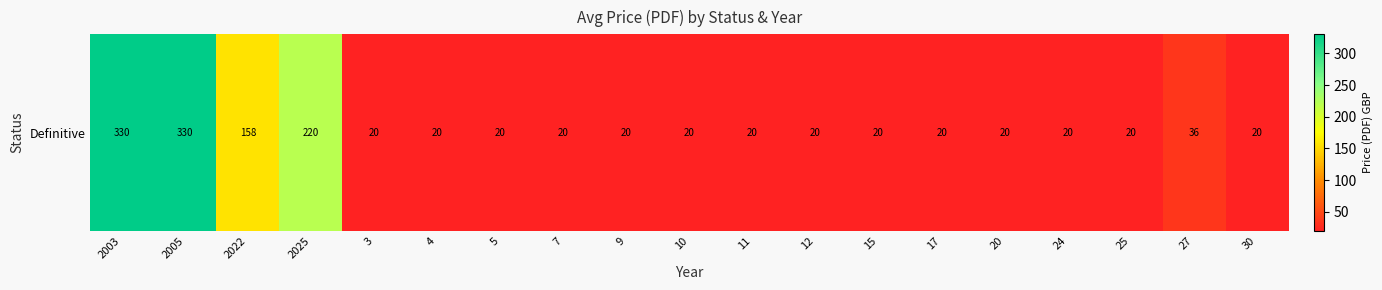

What is the difference between the maximum and minimum values?

310